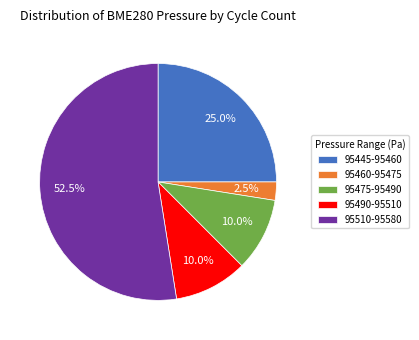

How many segments does this pie chart have?

5